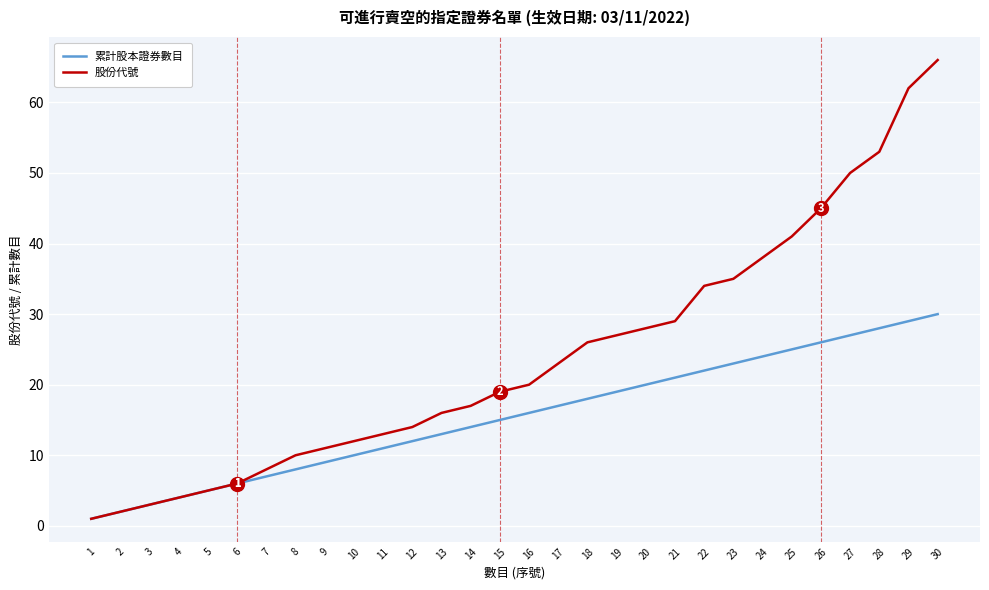

What is the smallest value displayed?

1